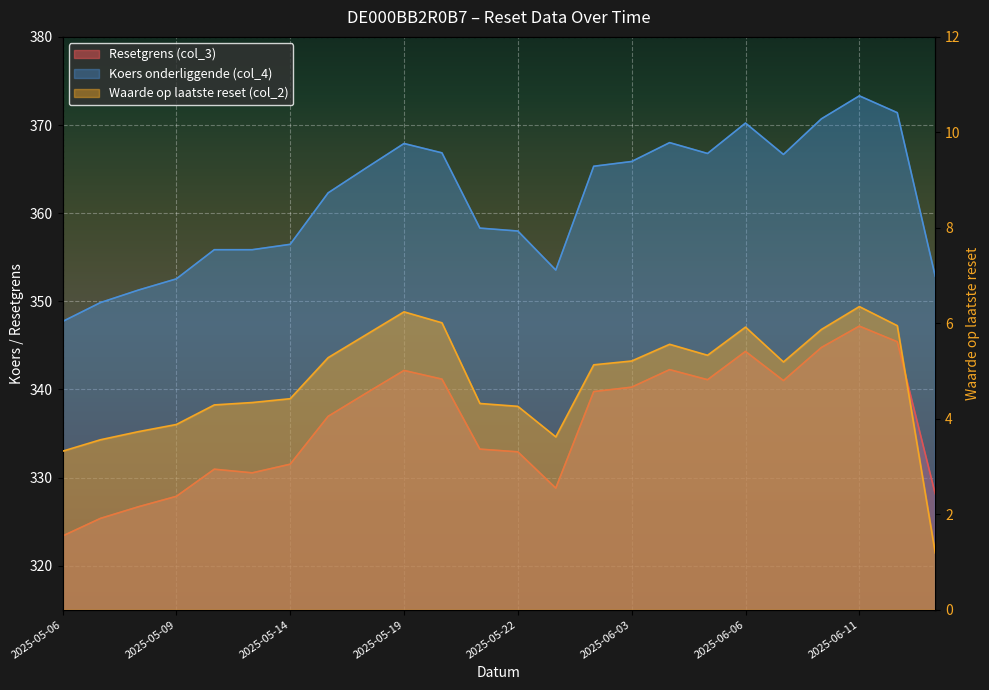

What position from the right is 2025-06-09?

5